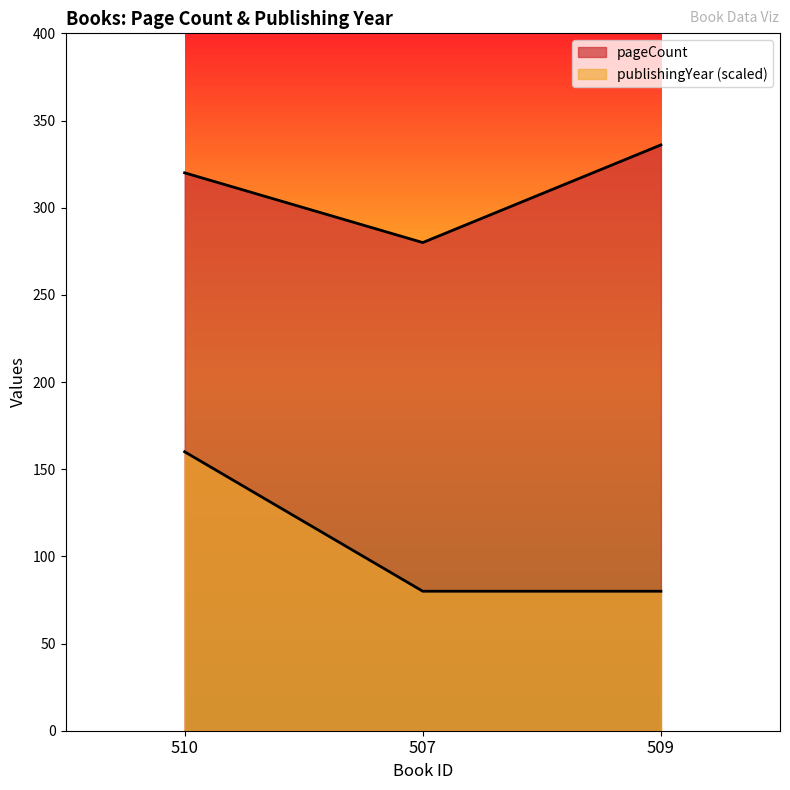

What is the average value of the pageCount series?

312